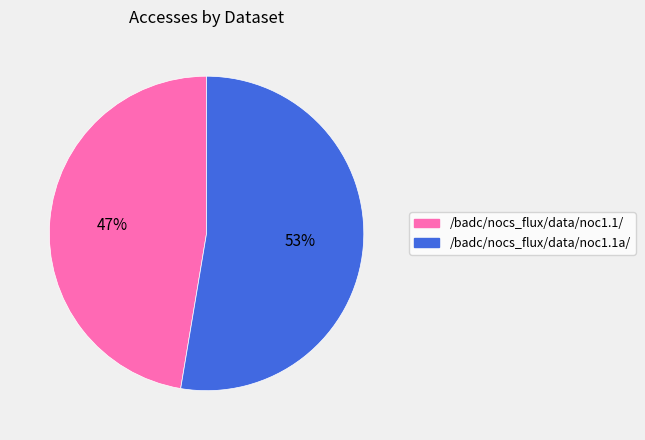

Is it true that /badc/nocs_flux/data/noc1.1a/ is 53% of the pie?

True